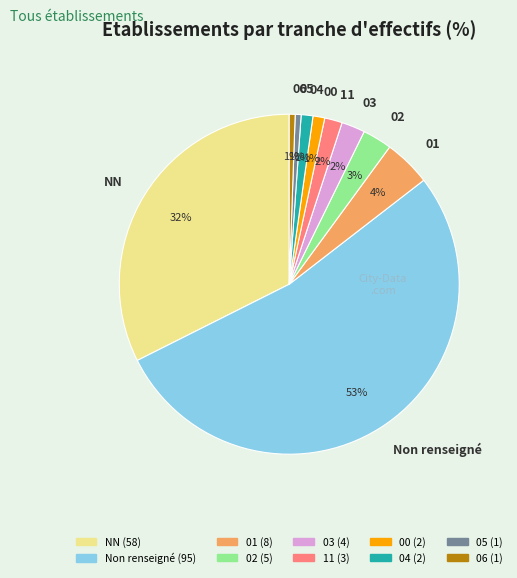

What percentage is the 01 slice, to the nearest percent?

4%